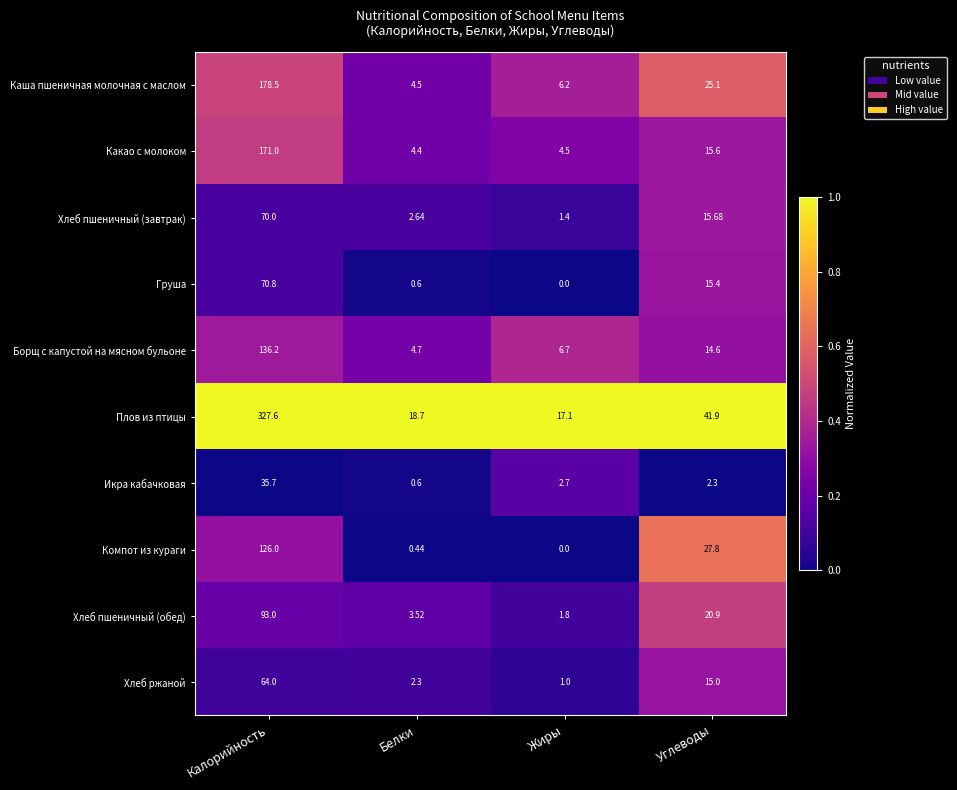

Which category has the highest value in the Компот из кураги series?

Калорийность